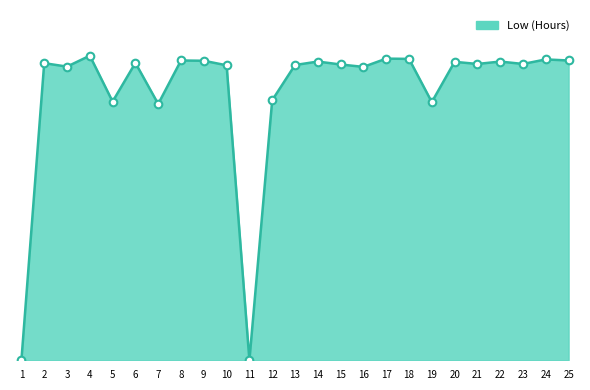

Does the chart have visible grid lines?

No